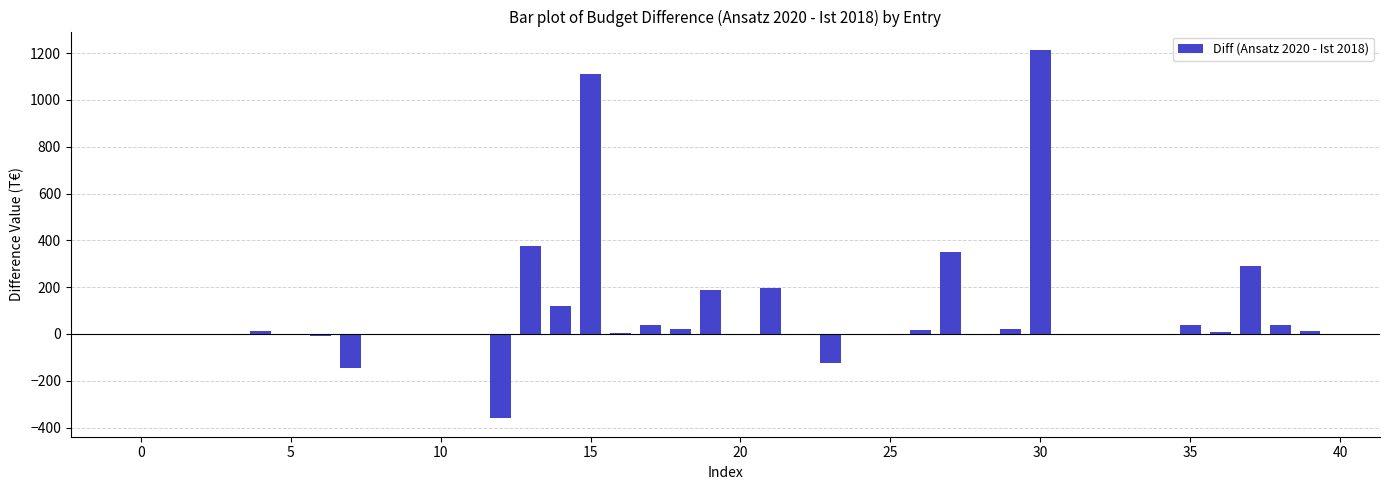

What is the sum of all values?

3424.9